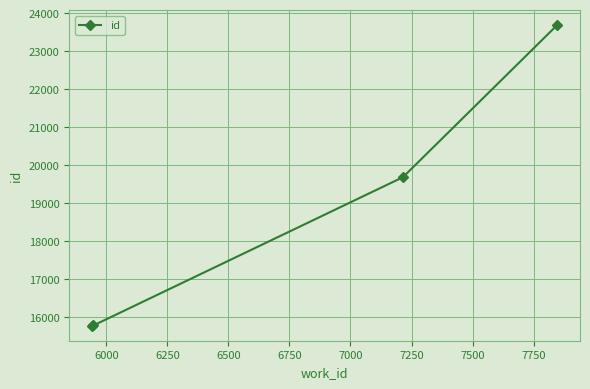

What is the value of the 4th point from the left?

23677